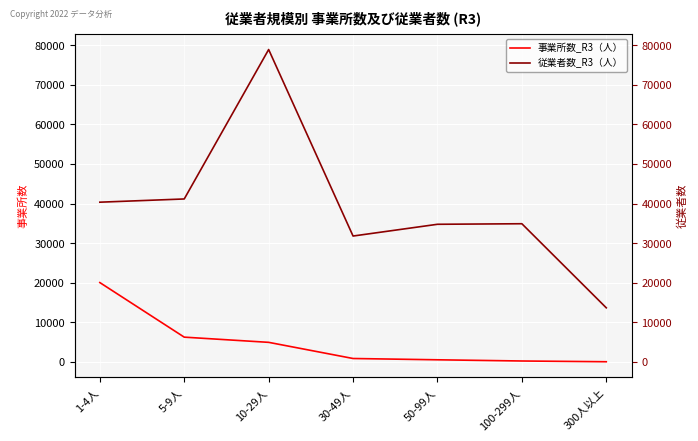

What position from the right is 5-9人?

6